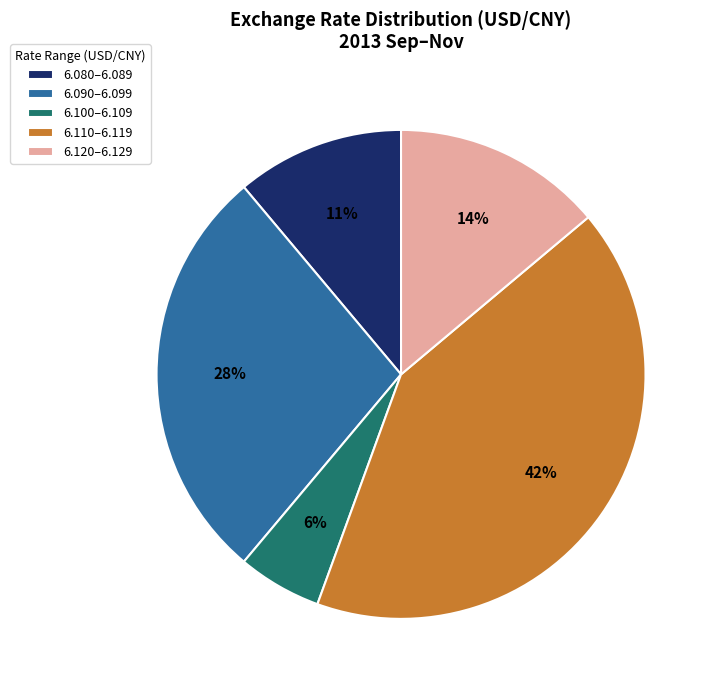

Which slice is the smallest?

6.100–6.109